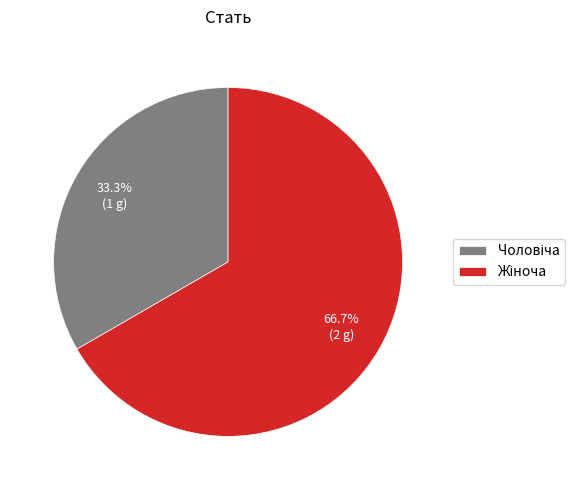

How many segments does this pie chart have?

2